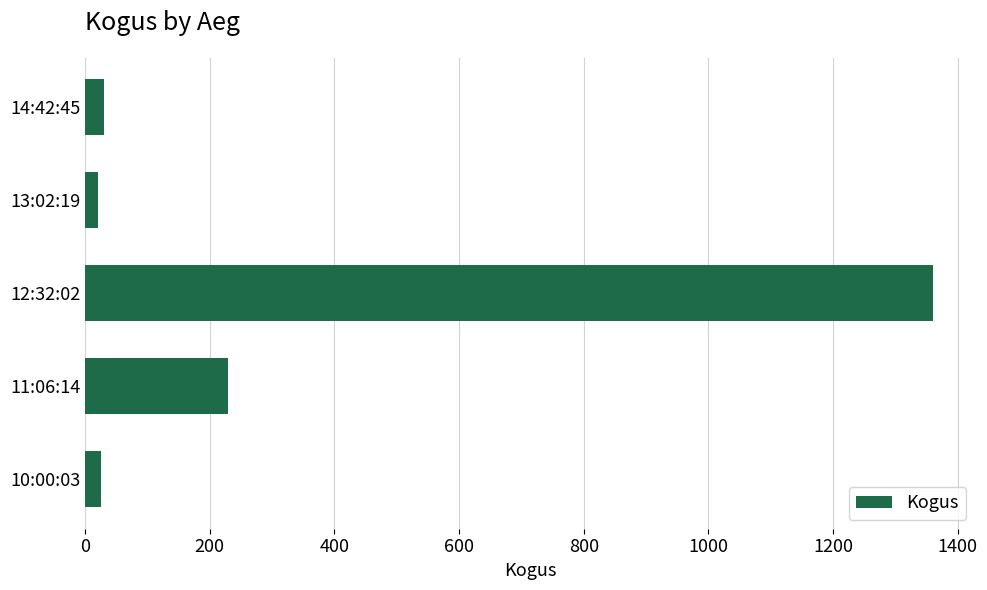

What is the value of the 3rd bar from the top?

1360